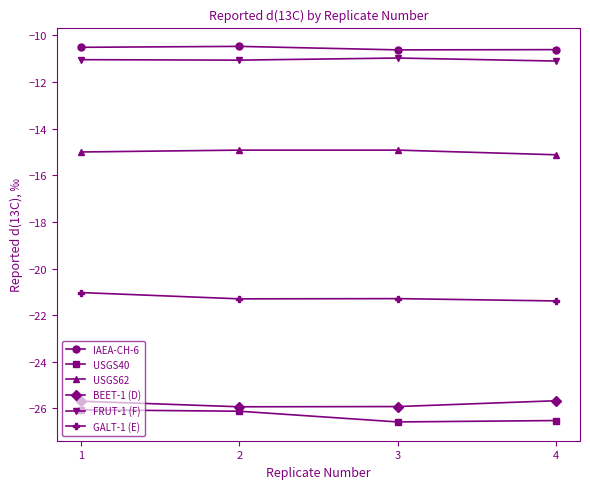

What is the value of the BEET-1 (D) point at the 2nd from the left?

-25.9